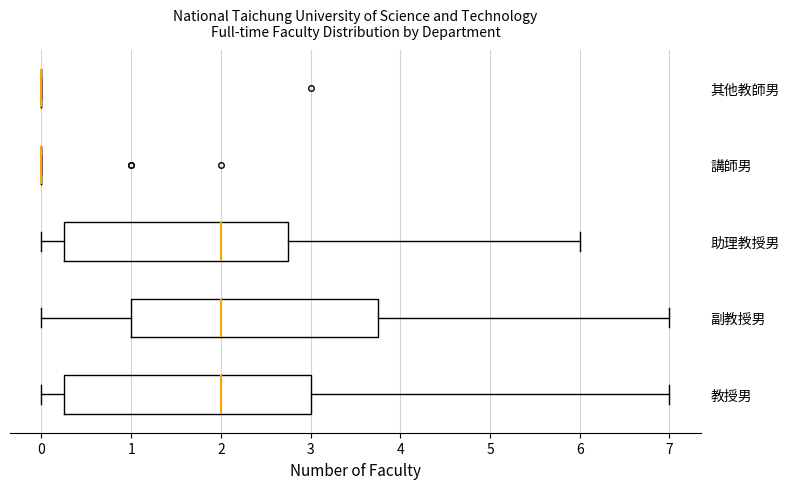

Reading bottom to top, read every box against the x-axis: the position of its median line, the range the box covers, and the ends of its whiskers. The values are not printed on the chart, so give them approximately, as read against the axis.

教授男: median 2.0, box 0.3 to 3.0, whiskers 0.0 to 7.0
副教授男: median 2.0, box 1.0 to 3.8, whiskers 0.0 to 7.0
助理教授男: median 2.0, box 0.3 to 2.8, whiskers 0.0 to 6.0
講師男: box collapsed to a line at 0.0, whiskers 0.0 to 0.0
其他教師男: box collapsed to a line at 0.0, whiskers 0.0 to 0.0